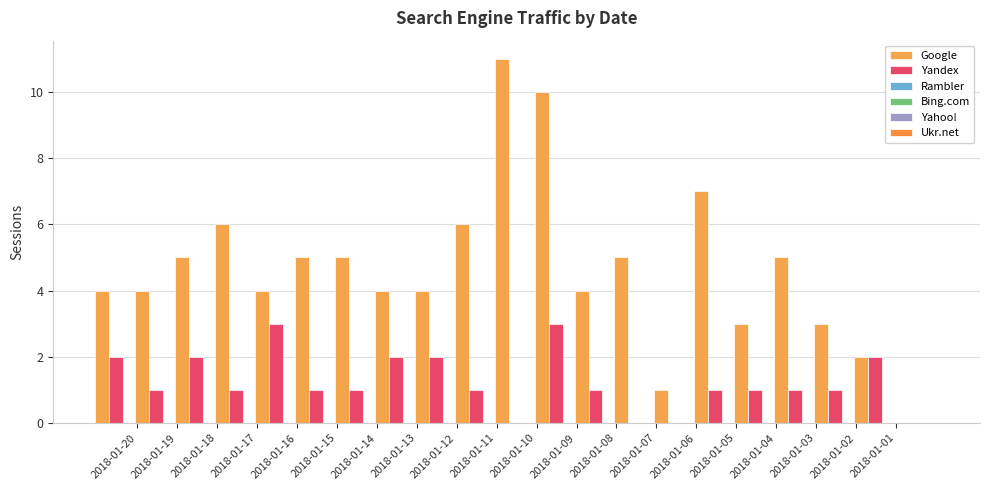

How many distinct data groups are displayed?

2